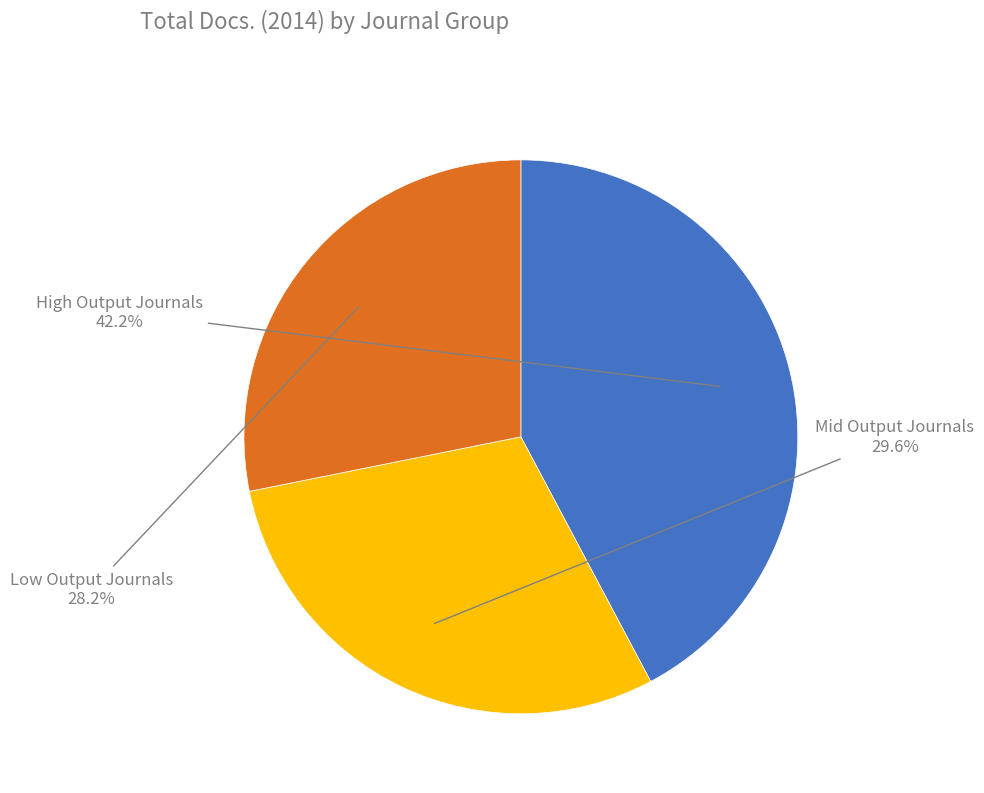

Rank the categories by value from lowest to highest.

Low Output Journals, Mid Output Journals, High Output Journals